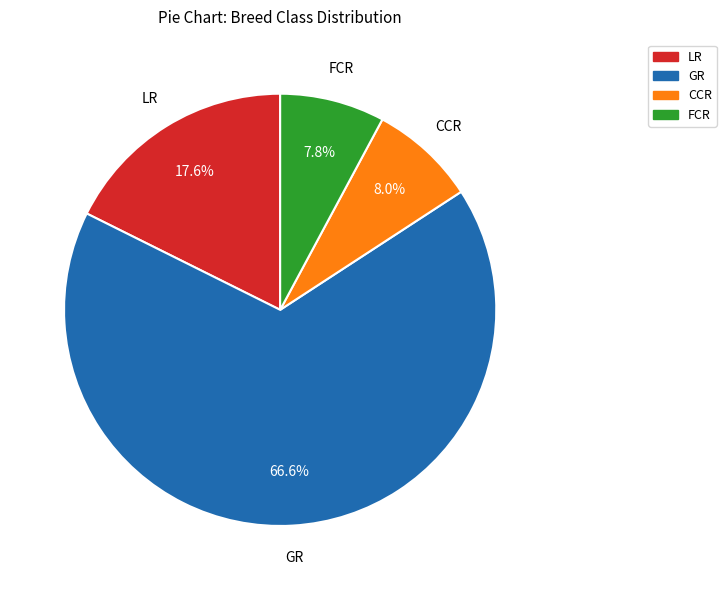

What is the ratio of the value at LR to the value at GR?

0.3